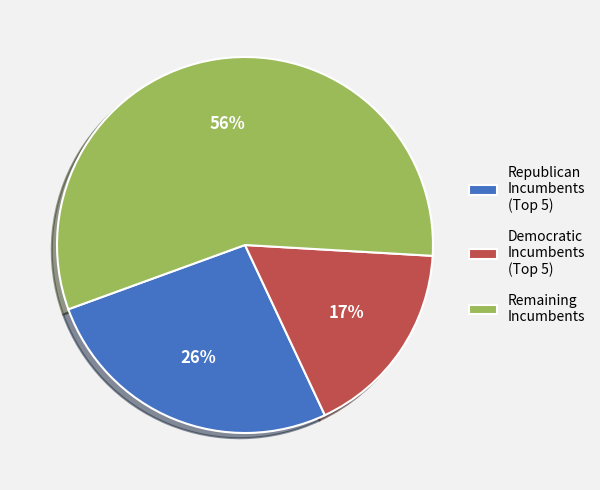

Rank the categories by value from lowest to highest.

Democratic Incumbents (Top 5), Republican Incumbents (Top 5), Remaining Incumbents